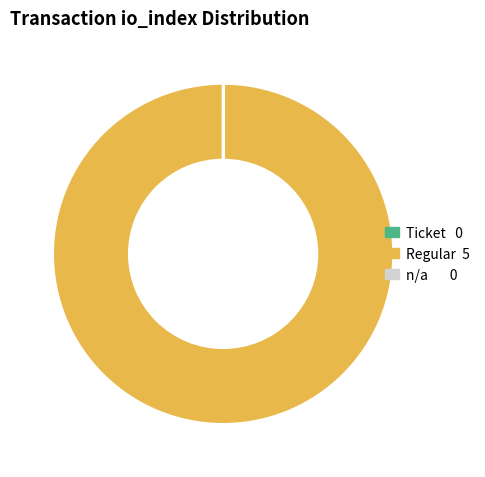

Is there any slice that represents more than half of the pie?

Yes